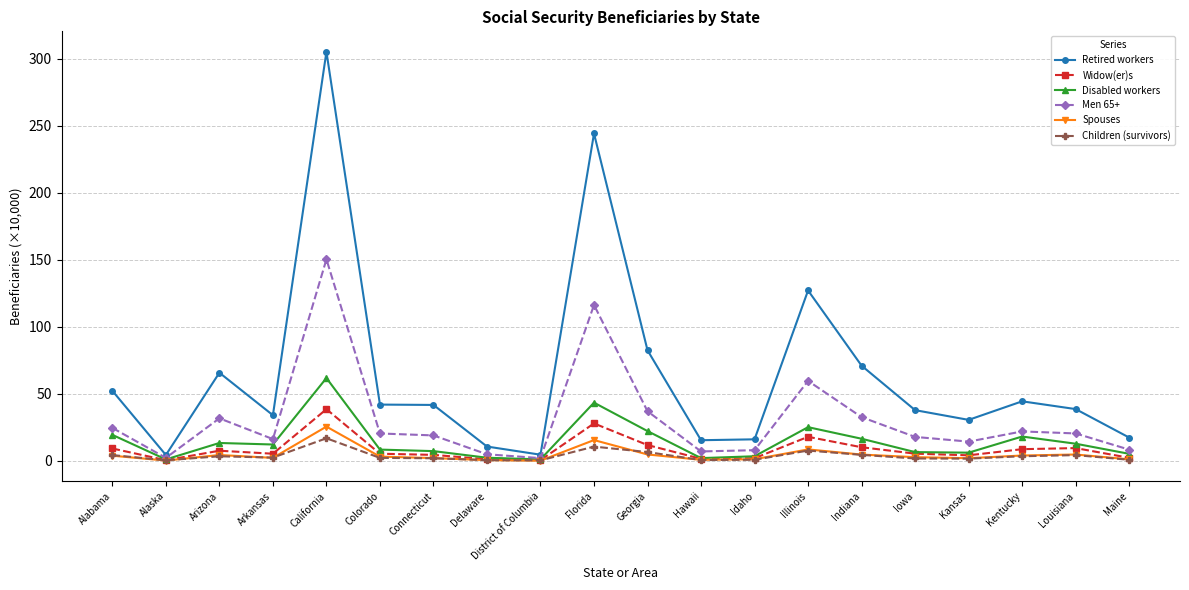

What value does the Children (survivors) series have at Florida?

10.7